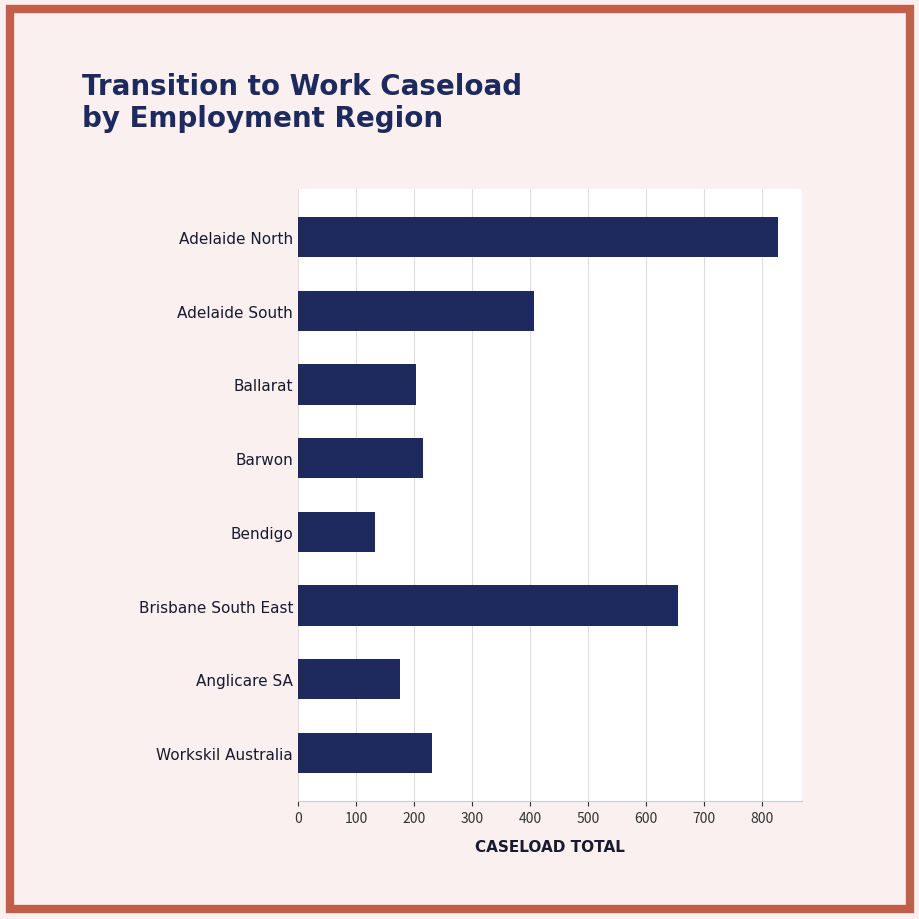

What is the sum of all values?

2844